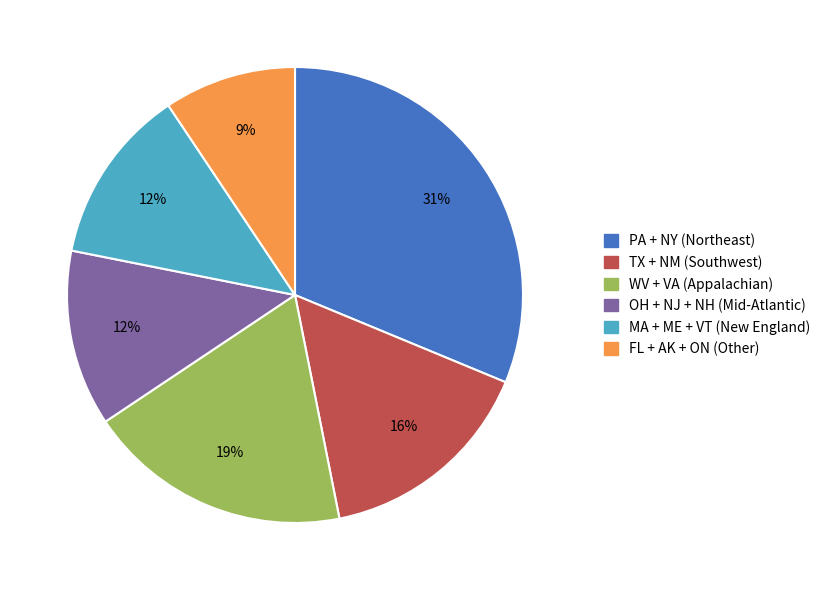

How many slices are in this pie chart?

6